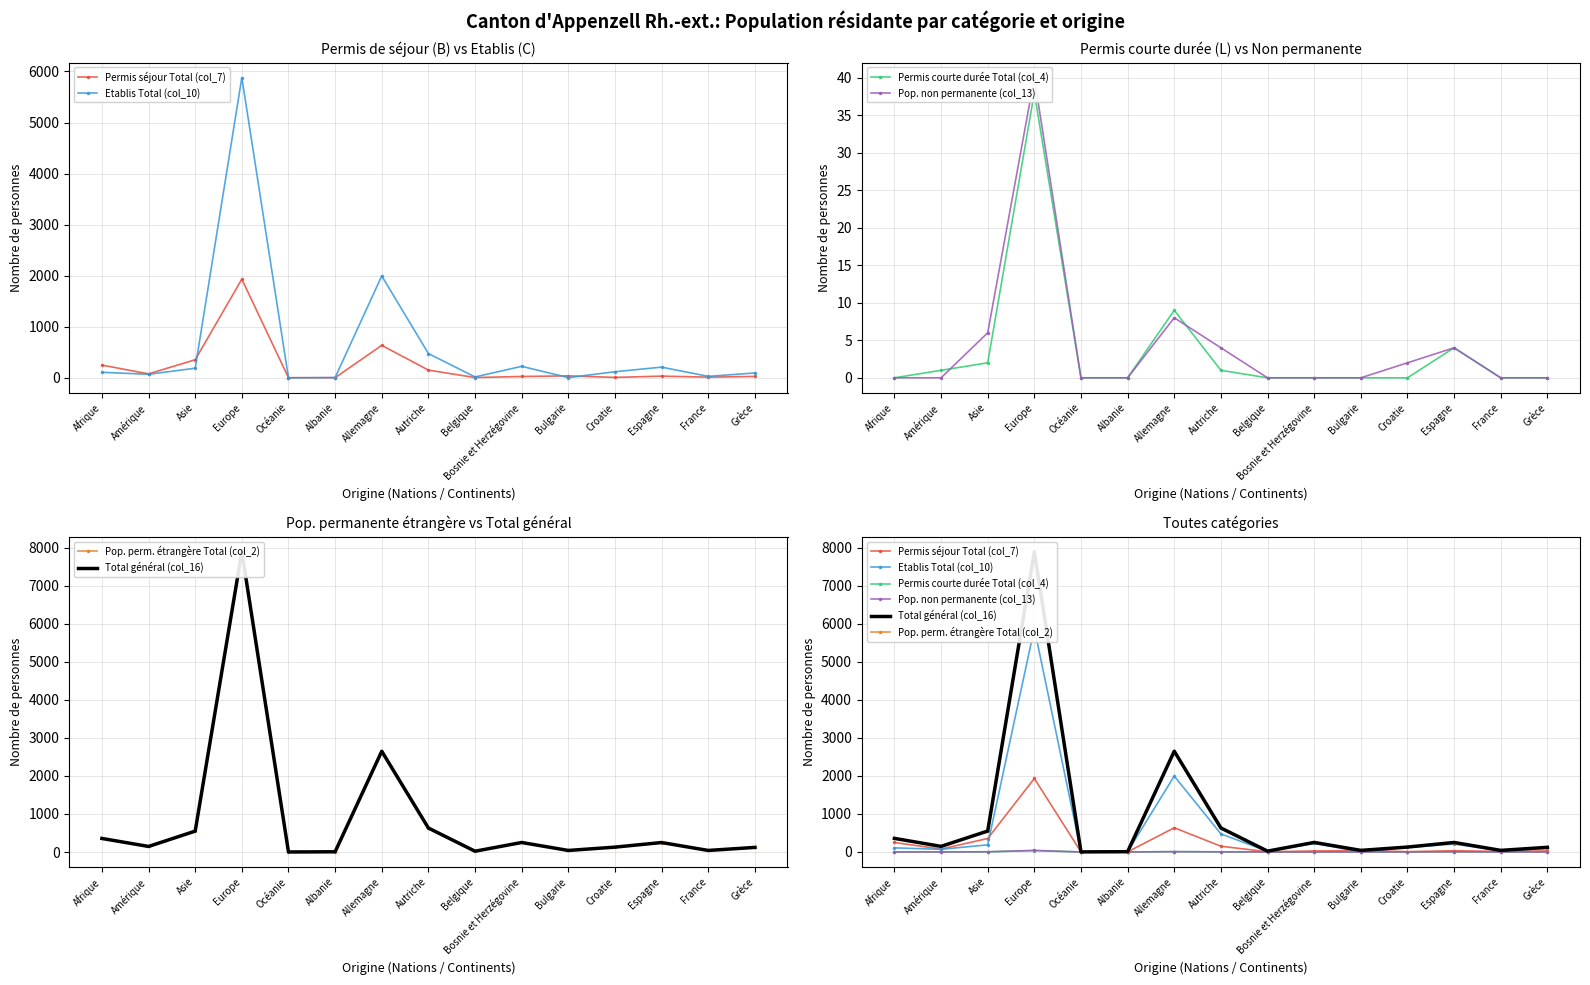

Which series has the largest total across all categories?

Total général (col_16)